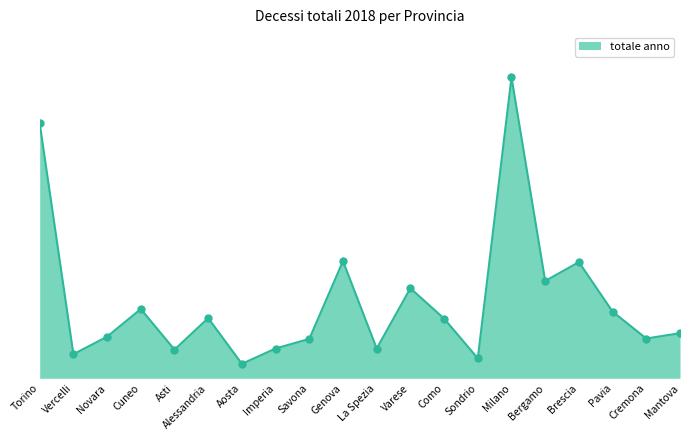

Which has a higher value, Pavia or Bergamo?

Bergamo